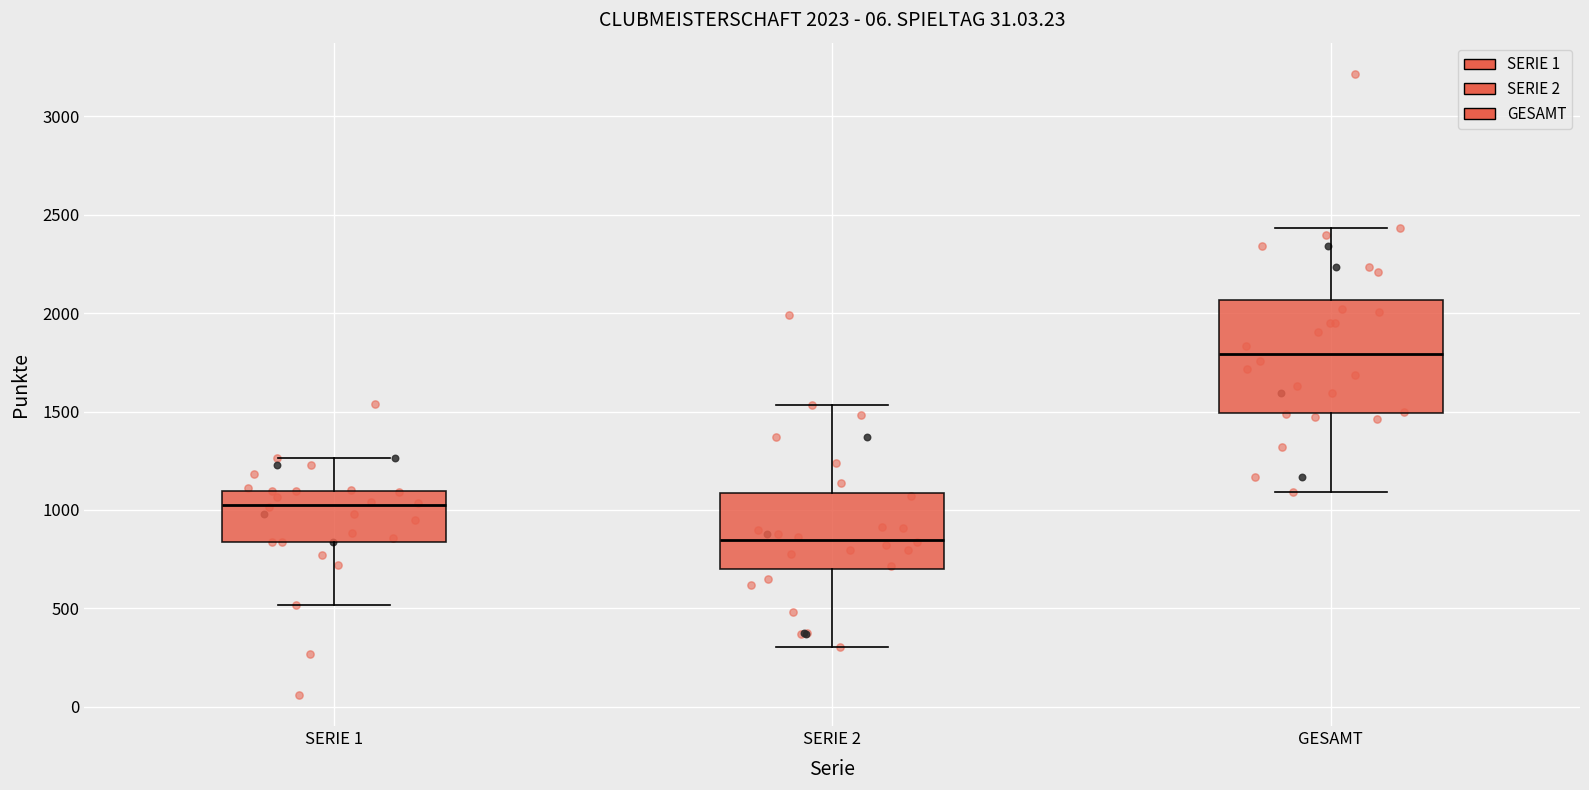

Comparing the boxes themselves (not the whiskers), which one is the tallest?

GESAMT